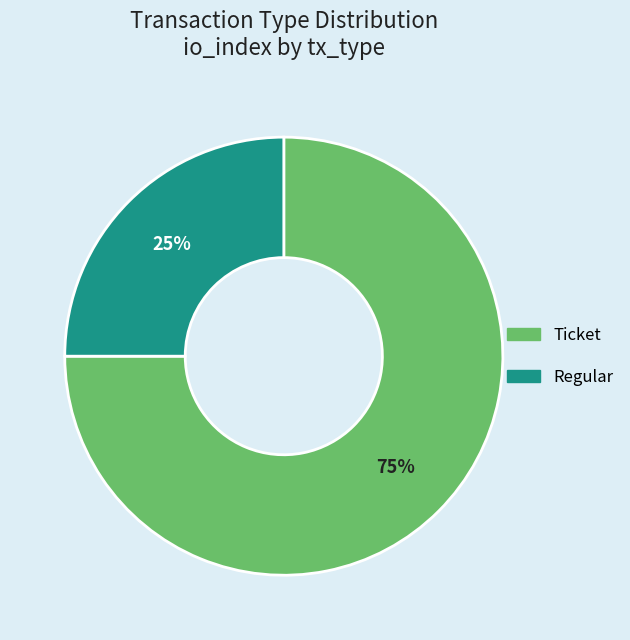

Is the sum of Ticket and Regular greater than half?

Yes